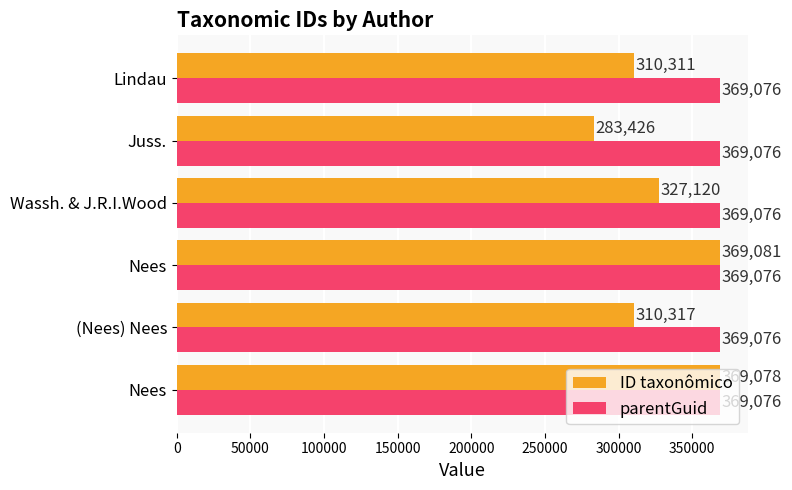

What are all the series names shown in the legend?

ID taxonômico, parentGuid